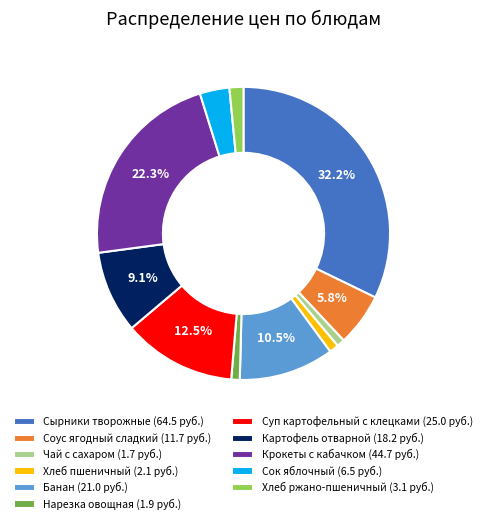

To the nearest percent, what is the average slice percentage?

9%